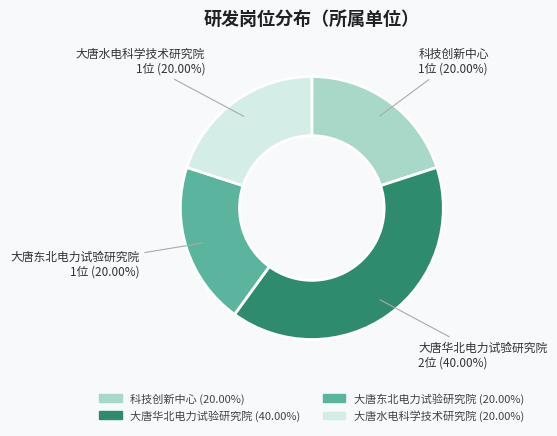

Do 大唐水电科学技术研究院 and 大唐华北电力试验研究院 together represent more than half of the pie?

Yes